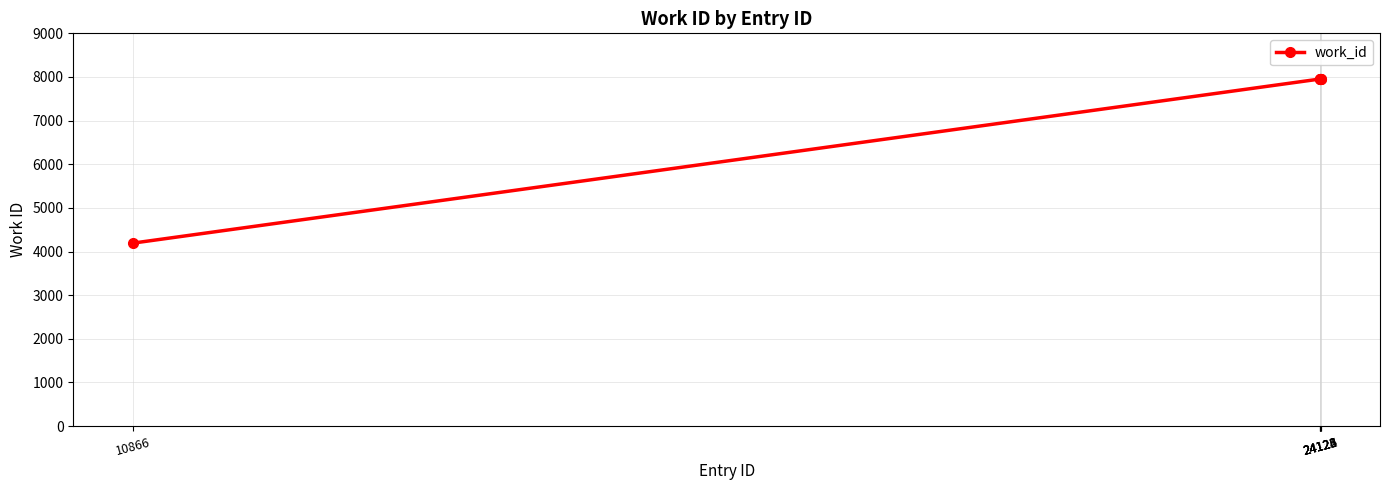

What is the ratio of the value at 10866 to the value at 24124?

0.5